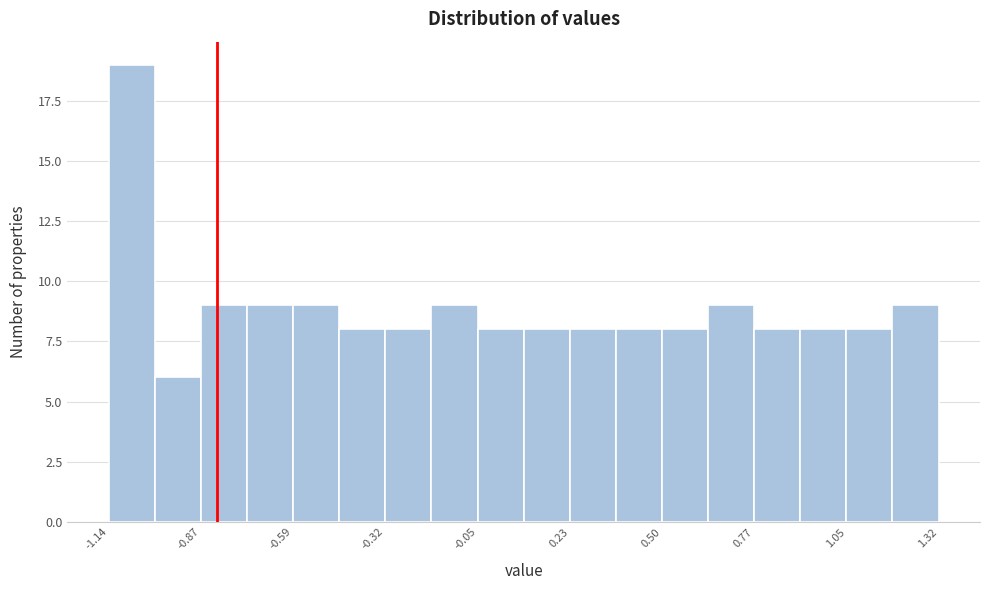

Read against the x-axis, roughly where is the centre of the tallest bar?

-1.05